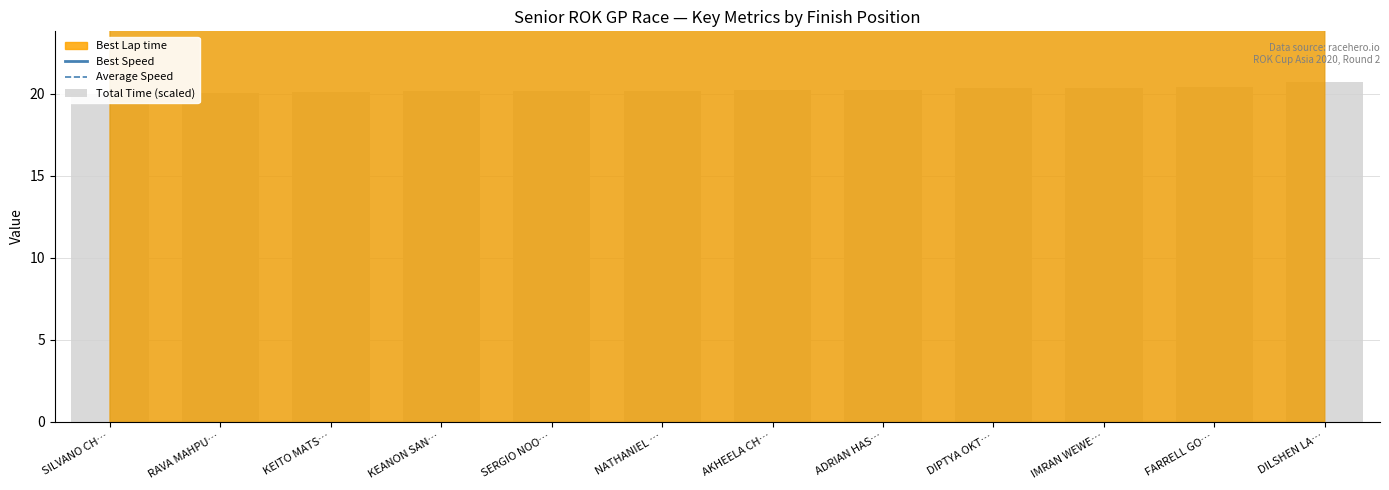

What is the sum of all Total Time (scaled) values?

243.1